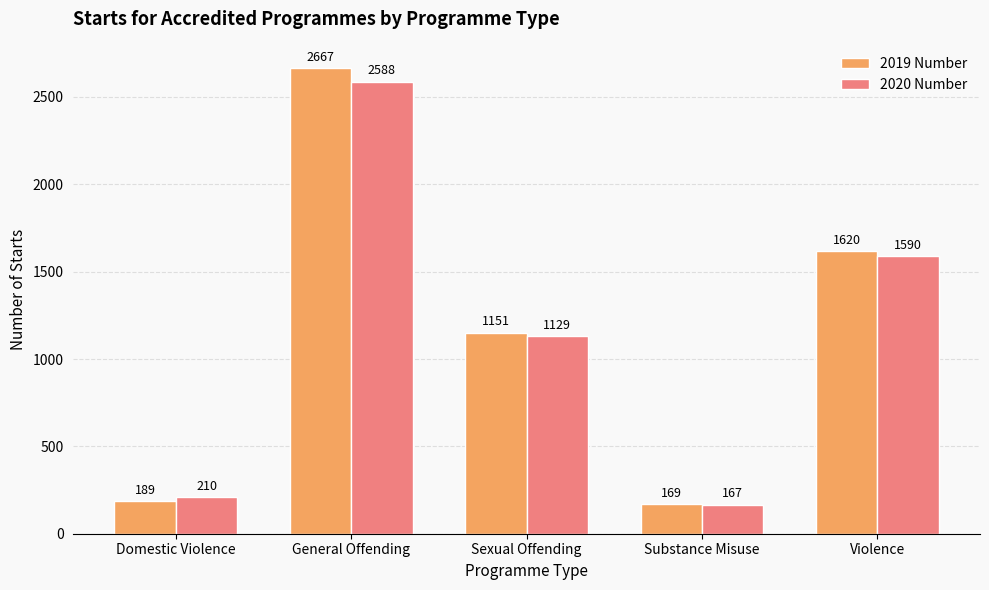

At which category is the sum across all series the highest?

General Offending